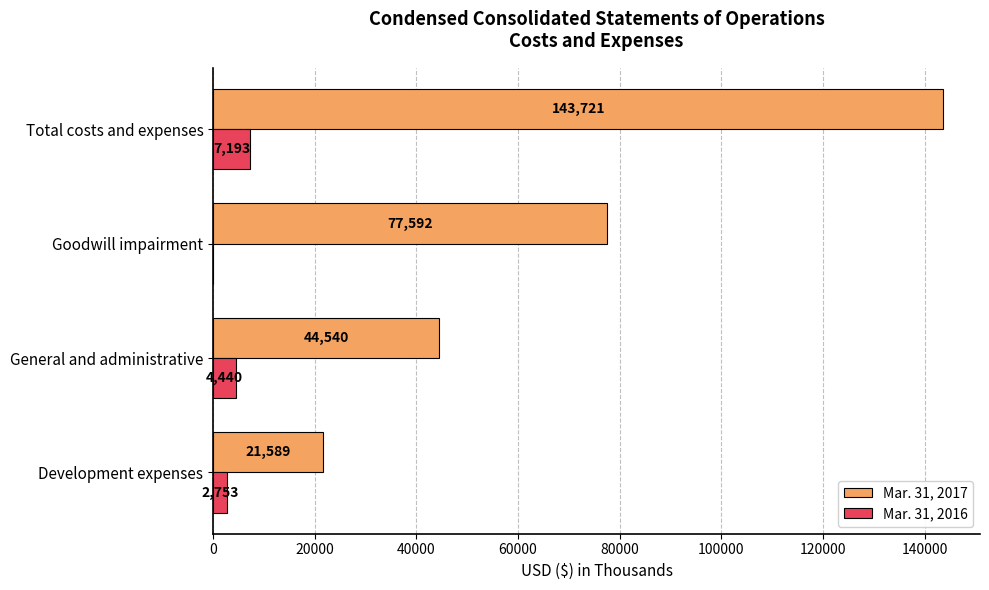

What is the sum of the Mar. 31, 2016 values at General and administrative and Development expenses?

7193